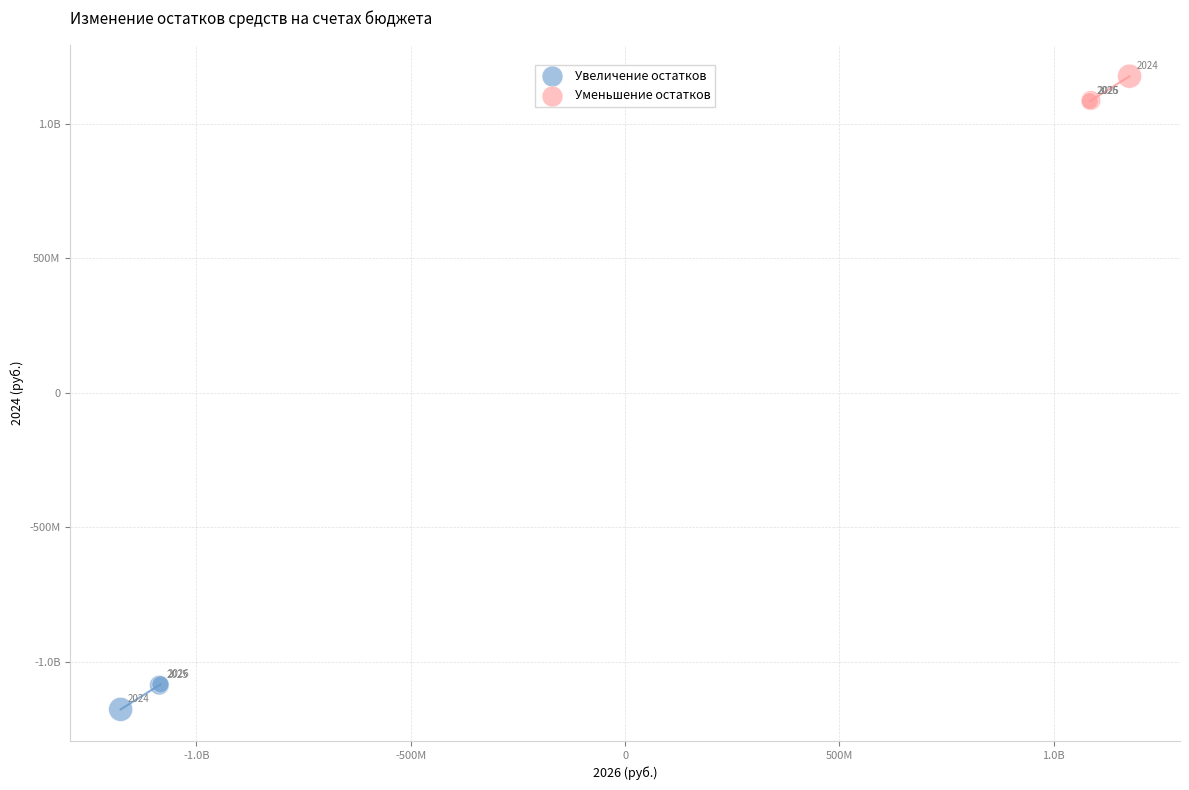

What are all the series names shown in the legend?

Увеличение остатков, Уменьшение остатков